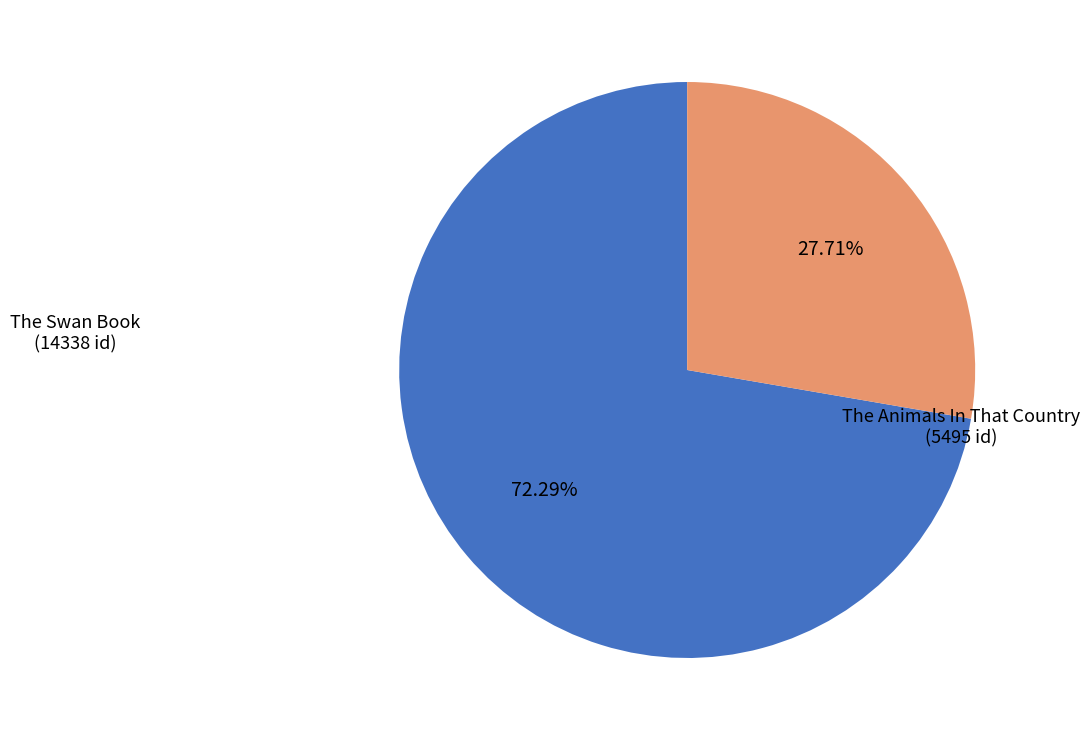

Which category accounts for the majority?

The Swan Book